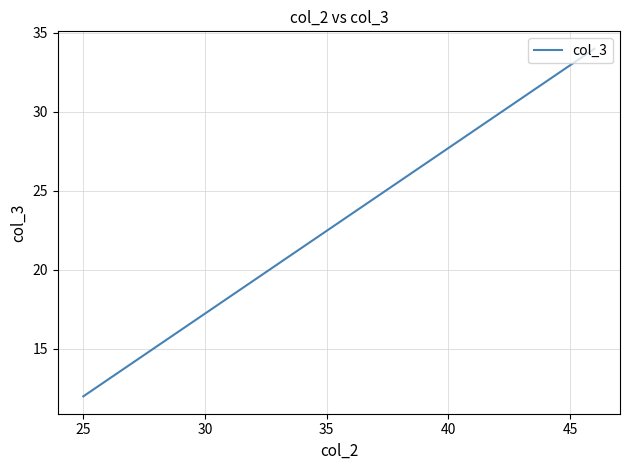

The value at 25 is 60. True or false?

False